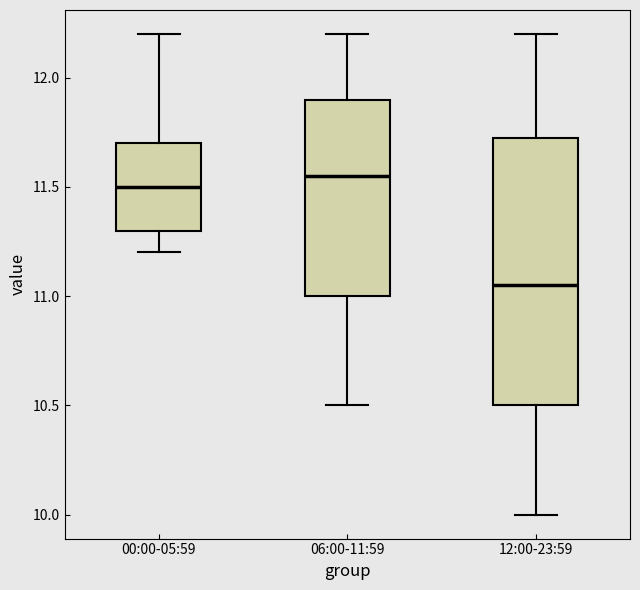

Reading left to right, transcribe this box plot: for each box, give where its median line is, the range the box spans, and where its two whiskers end, as read against the y-axis. The values are not printed on the chart, so give them approximately, as read against the axis.

00:00-05:59: median 11.50, box 11.30 to 11.70, whiskers 11.20 to 12.20
06:00-11:59: median 11.55, box 11.00 to 11.90, whiskers 10.50 to 12.20
12:00-23:59: median 11.05, box 10.50 to 11.75, whiskers 10.00 to 12.20